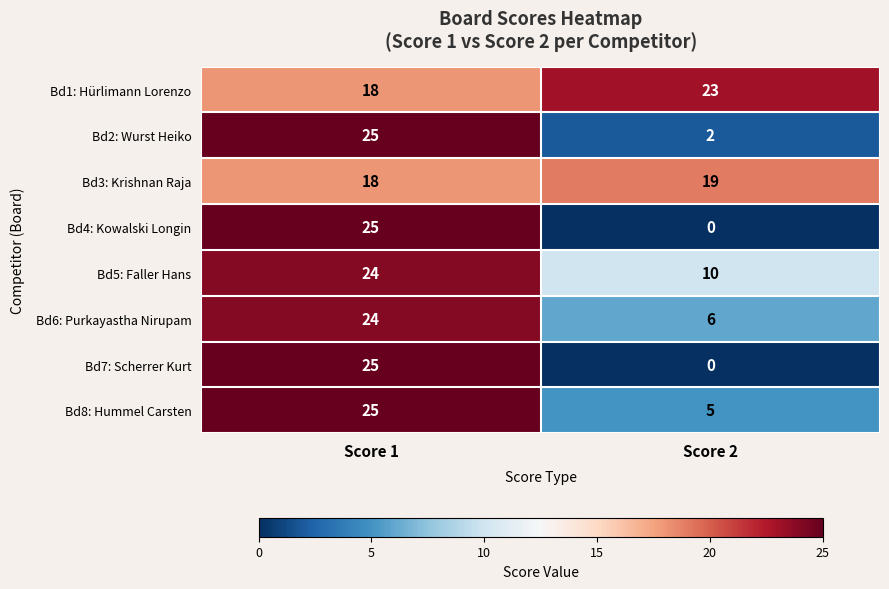

The value of Bd5: Faller Hans at Score 2 is 10. True or false?

True